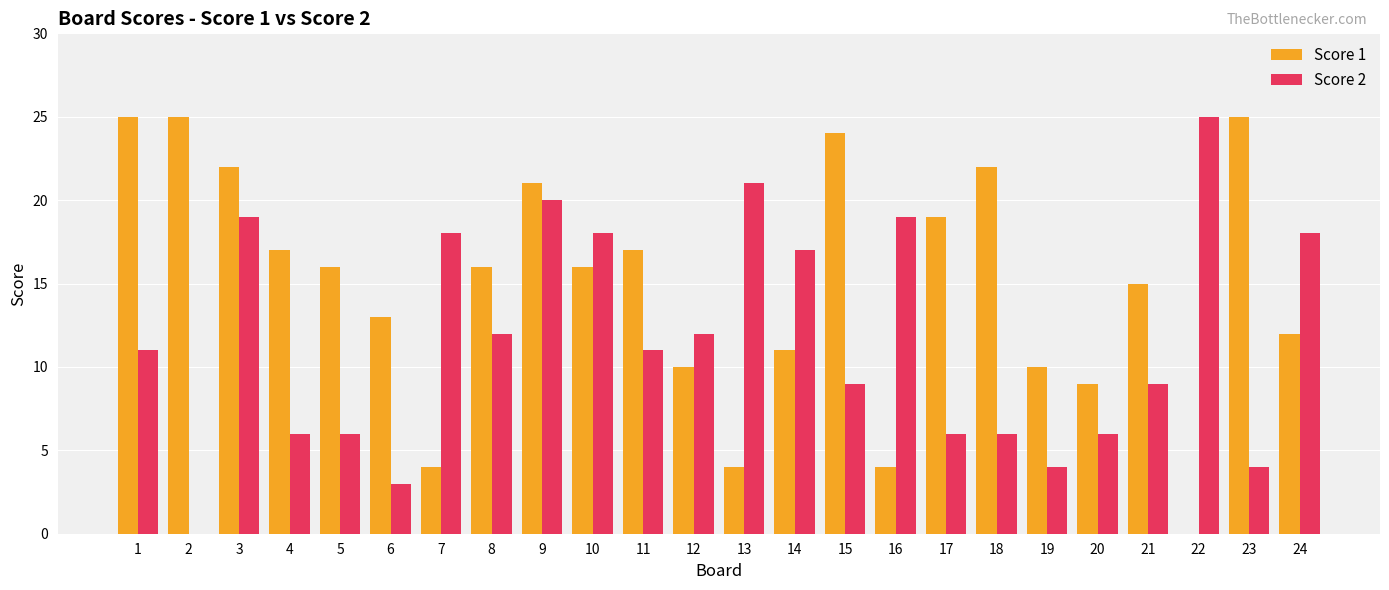

The Score 1 series shows 13 at 6. True or false?

True